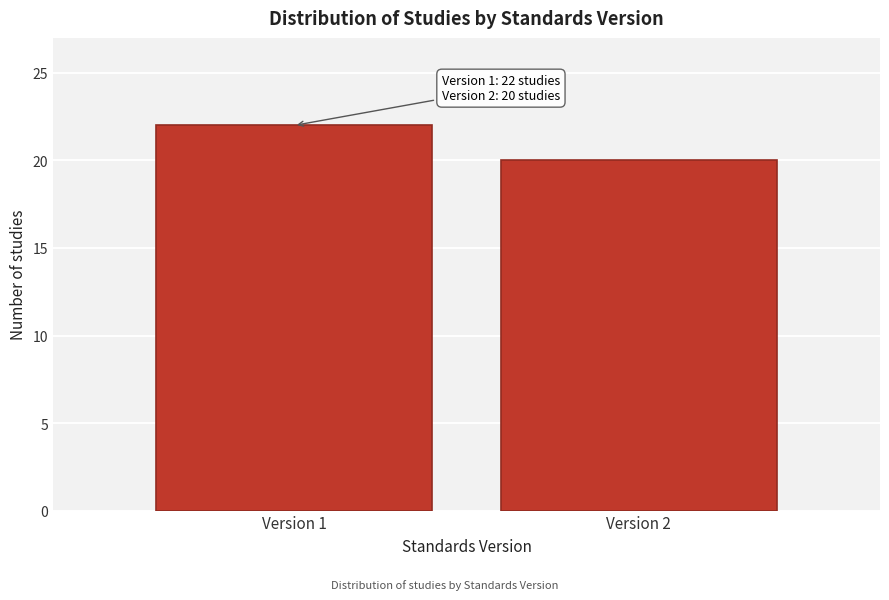

Reading right to left, extract all data points from this chart.

20	22